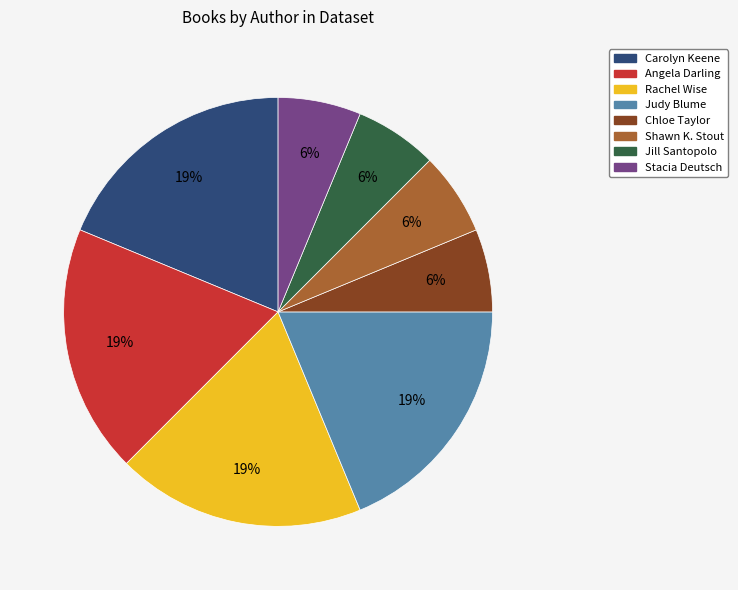

Does any single category account for the majority?

No